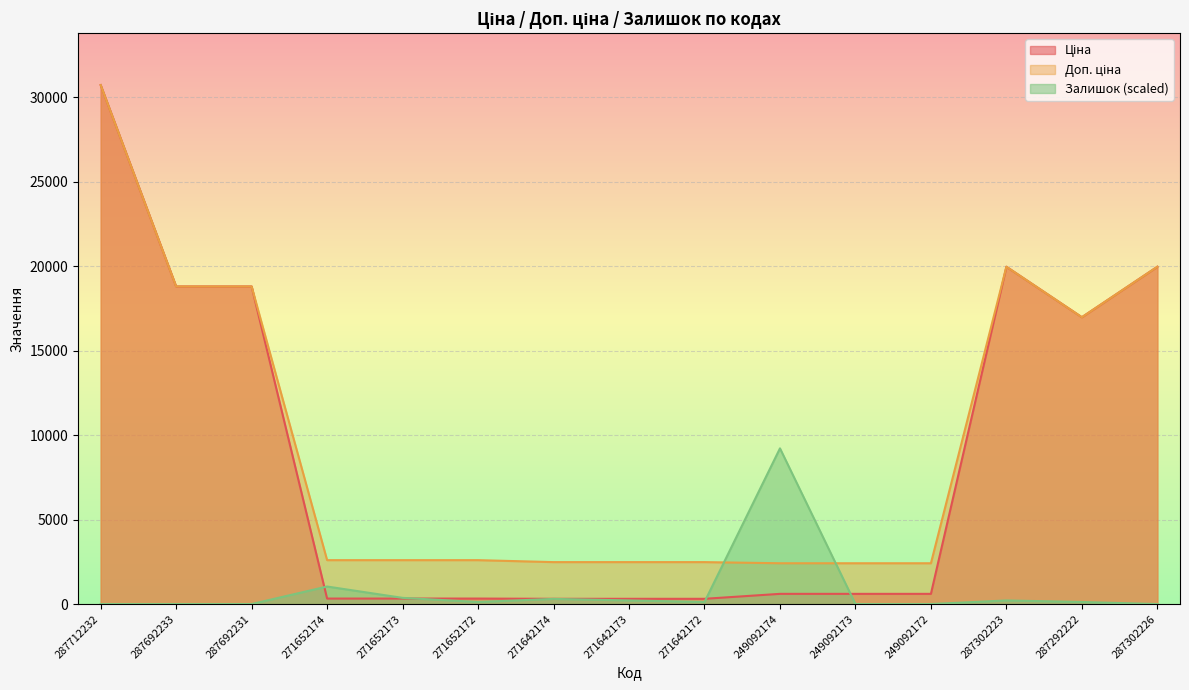

How many intersections are there between Ціна and Залишок?

4